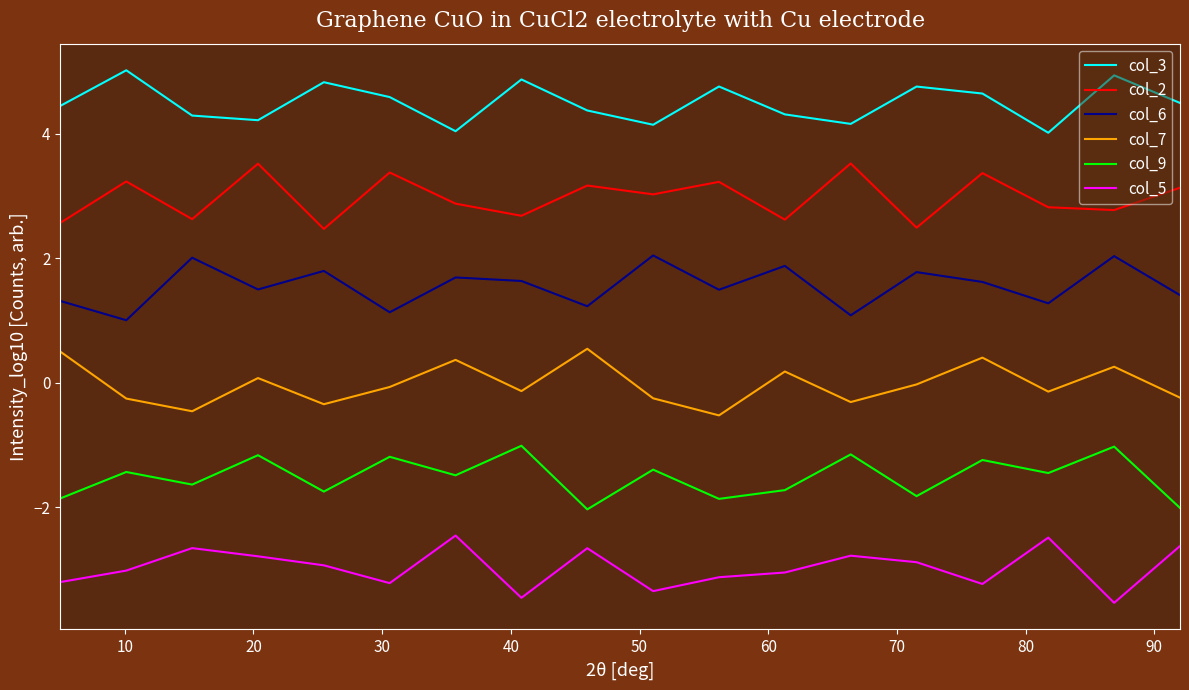

True or false: col_6 has more than 2 points higher than both neighbors.

True